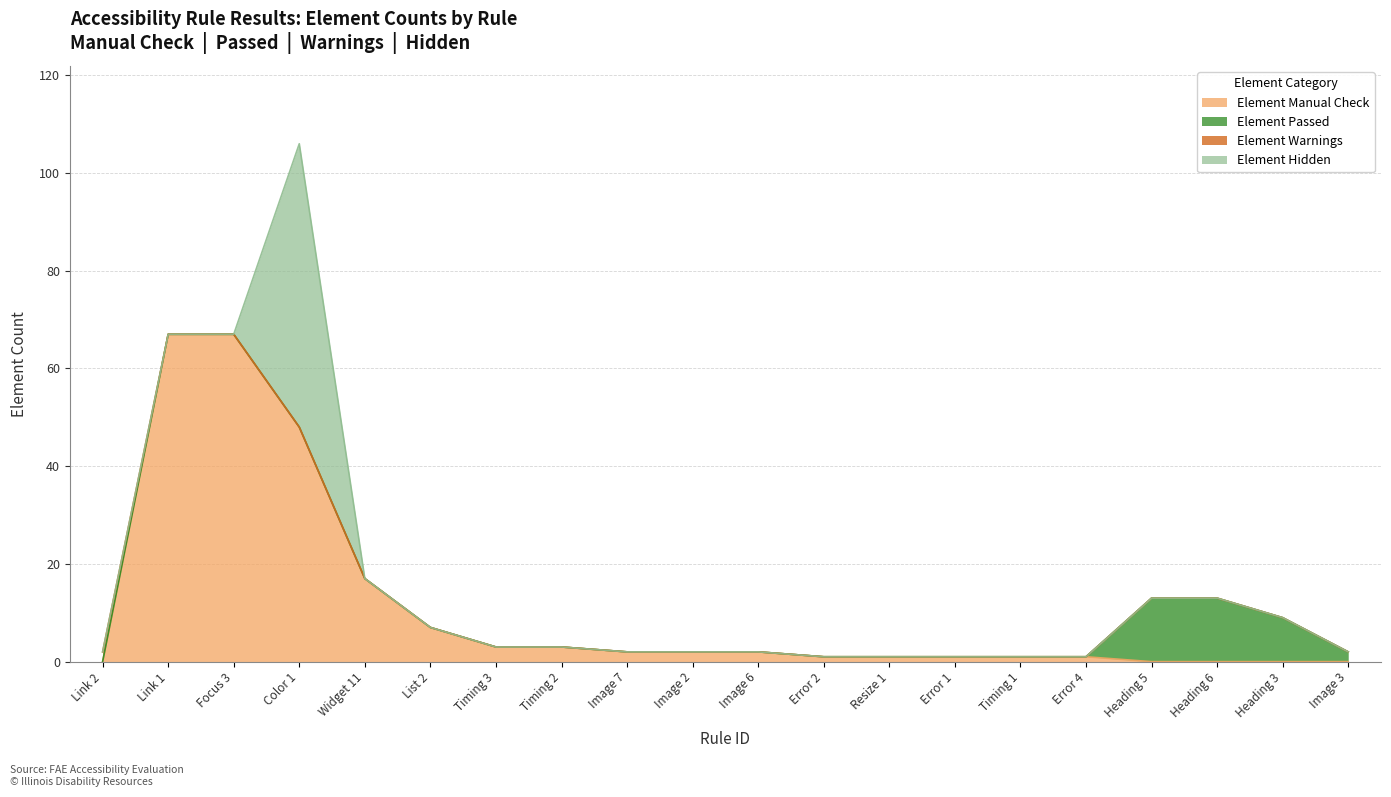

What is the difference between the maximum and minimum values in the Element Hidden series?

58